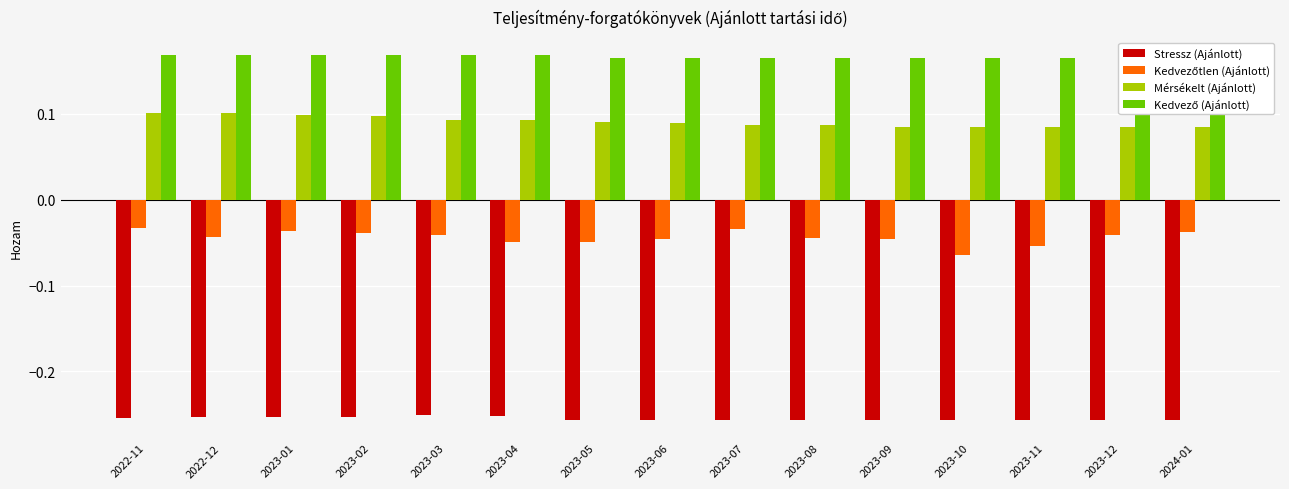

At how many categories does at least one series exceed 0?

15